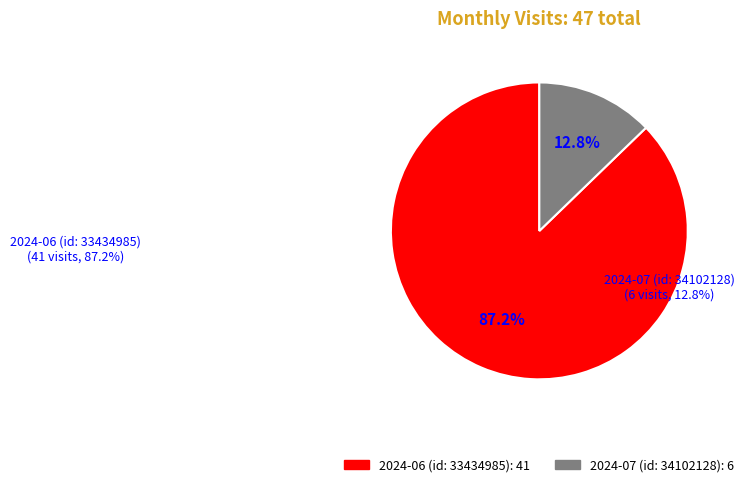

To the nearest percent, what percentage of the pie is 2024-06 (id: 33434985)?

87%